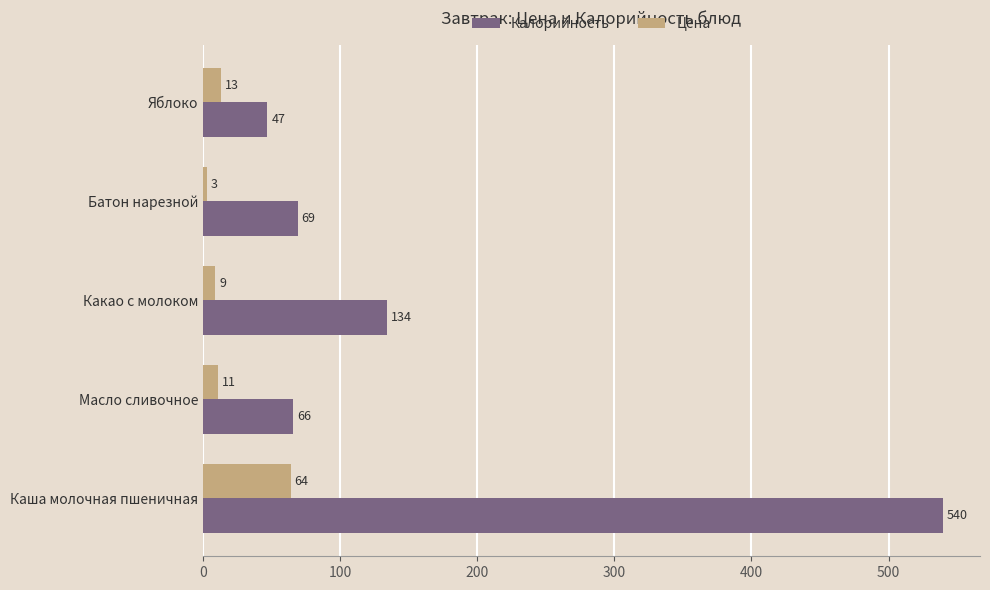

What is the maximum value for Калорийность?

539.7